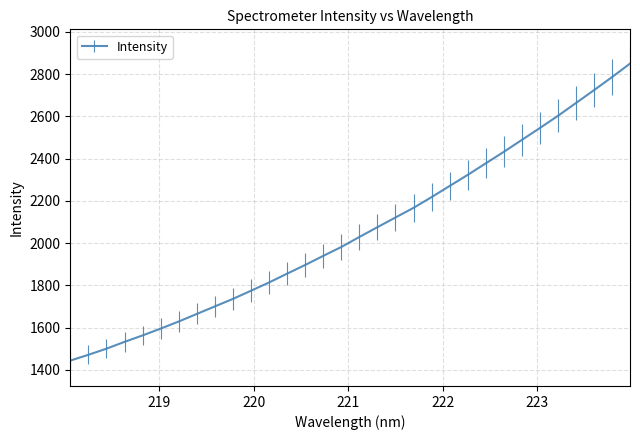

True or false: the data has more than 1 interior local peaks.

False